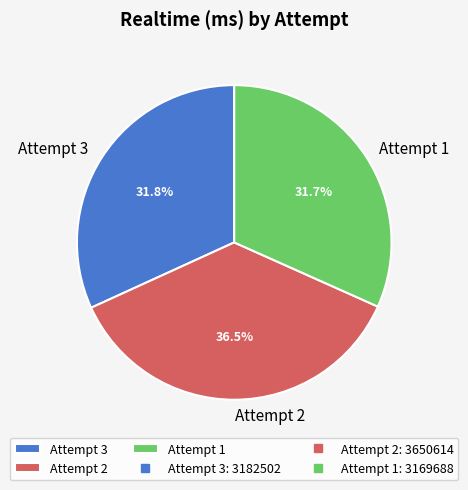

What is the largest slice in the pie chart?

Attempt 2